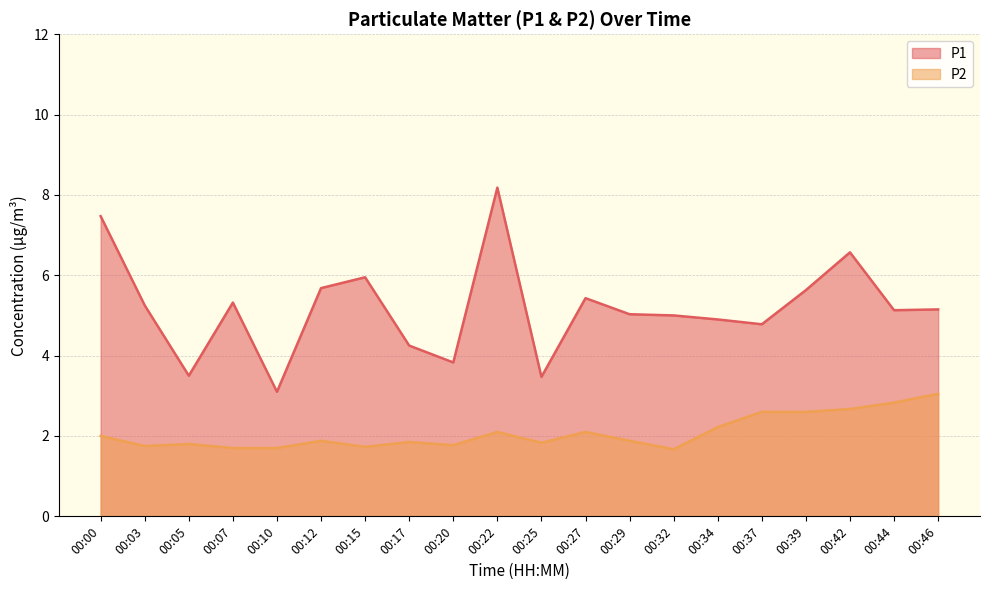

Does the chart display data point markers on the line(s)?

No